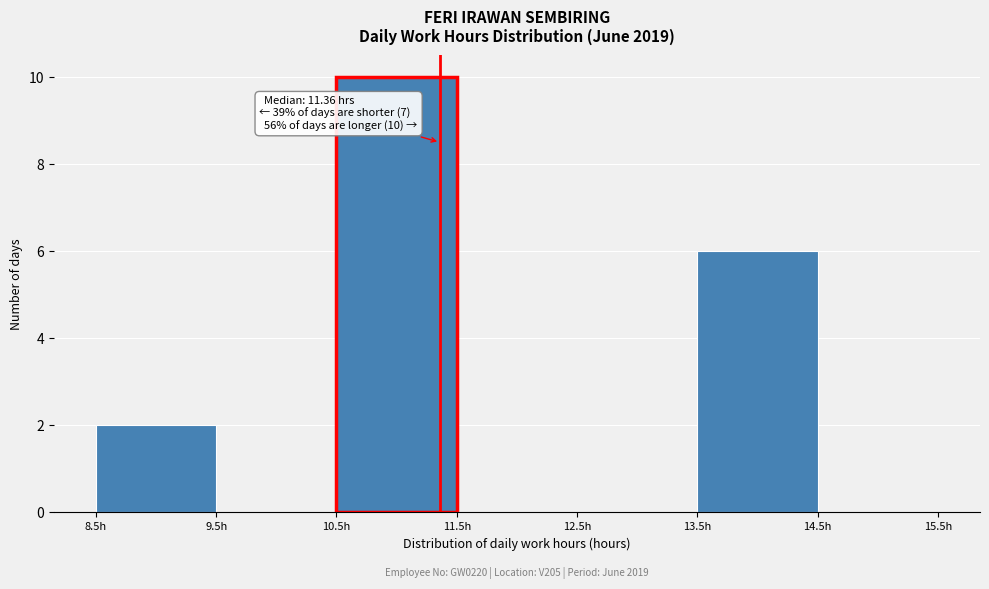

Over which range of the x-axis is the bar tallest?

10.5 to 11.5